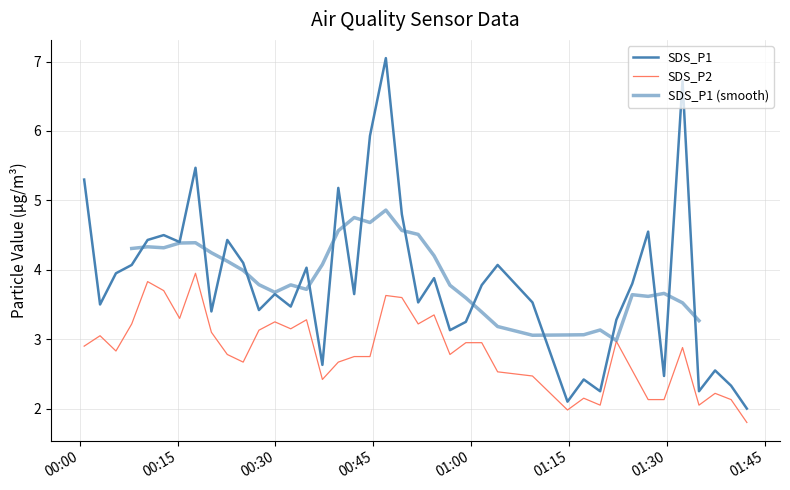

The value of SDS_P2 at 2023/08/23 00:07:59 is 3.2. True or false?

True